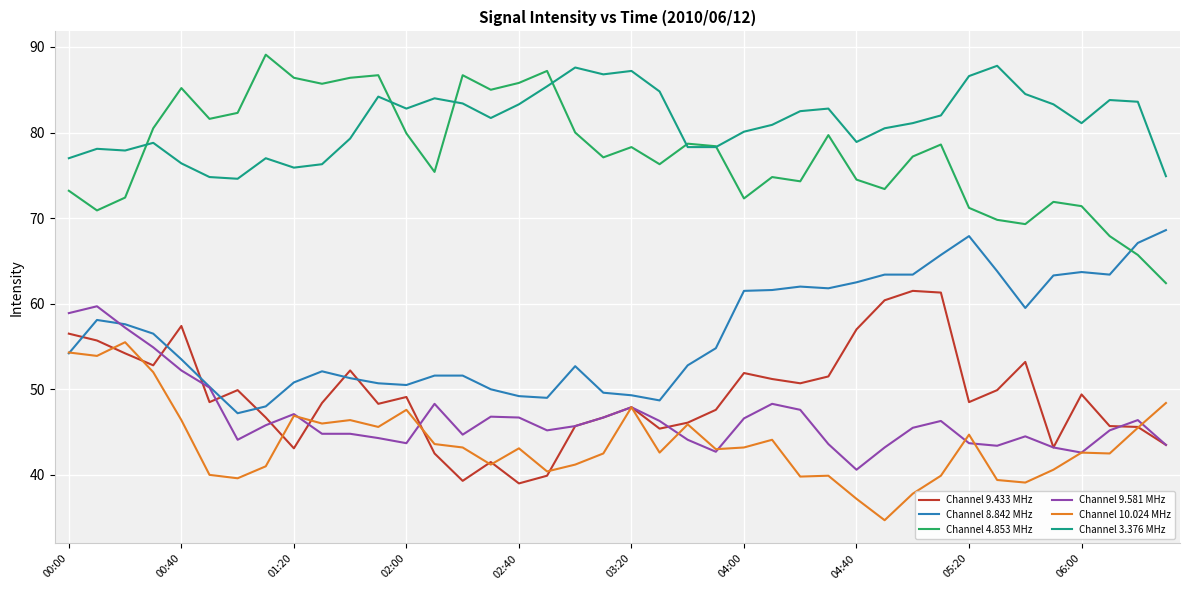

What is the minimum value for Channel 9.433 MHz?

39.0